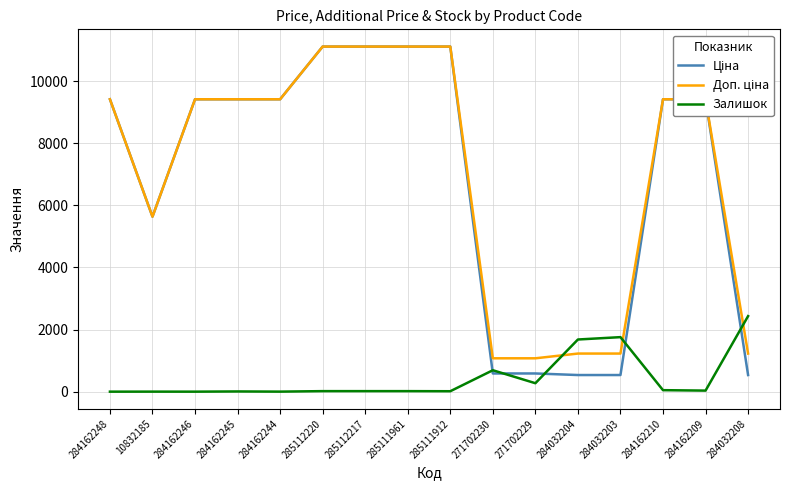

Which series changed the most between 271702229 and 284032203?

Залишок